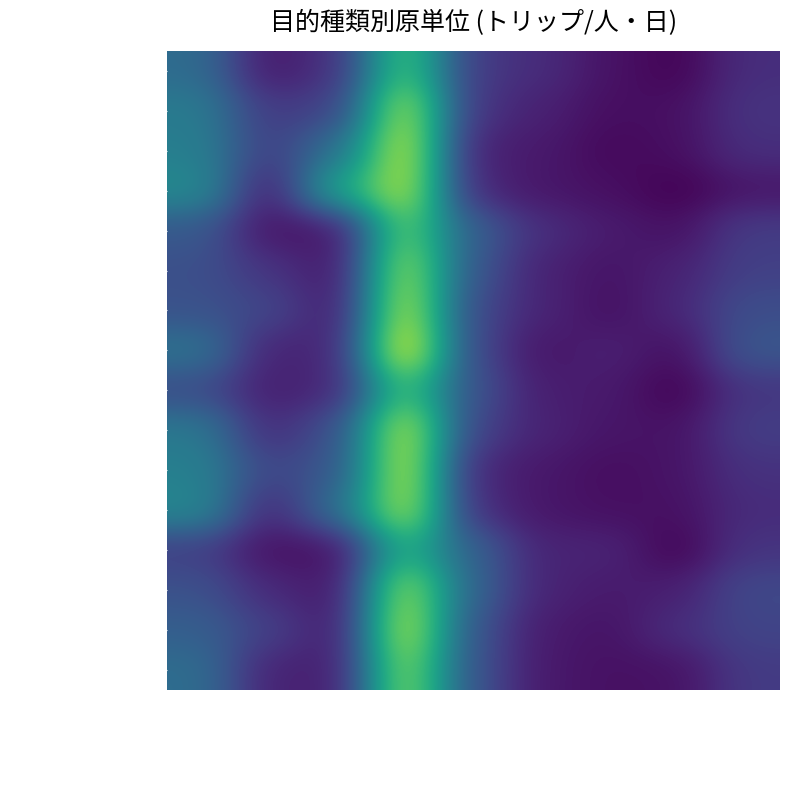

At how many categories does at least one series exceed 0?

9